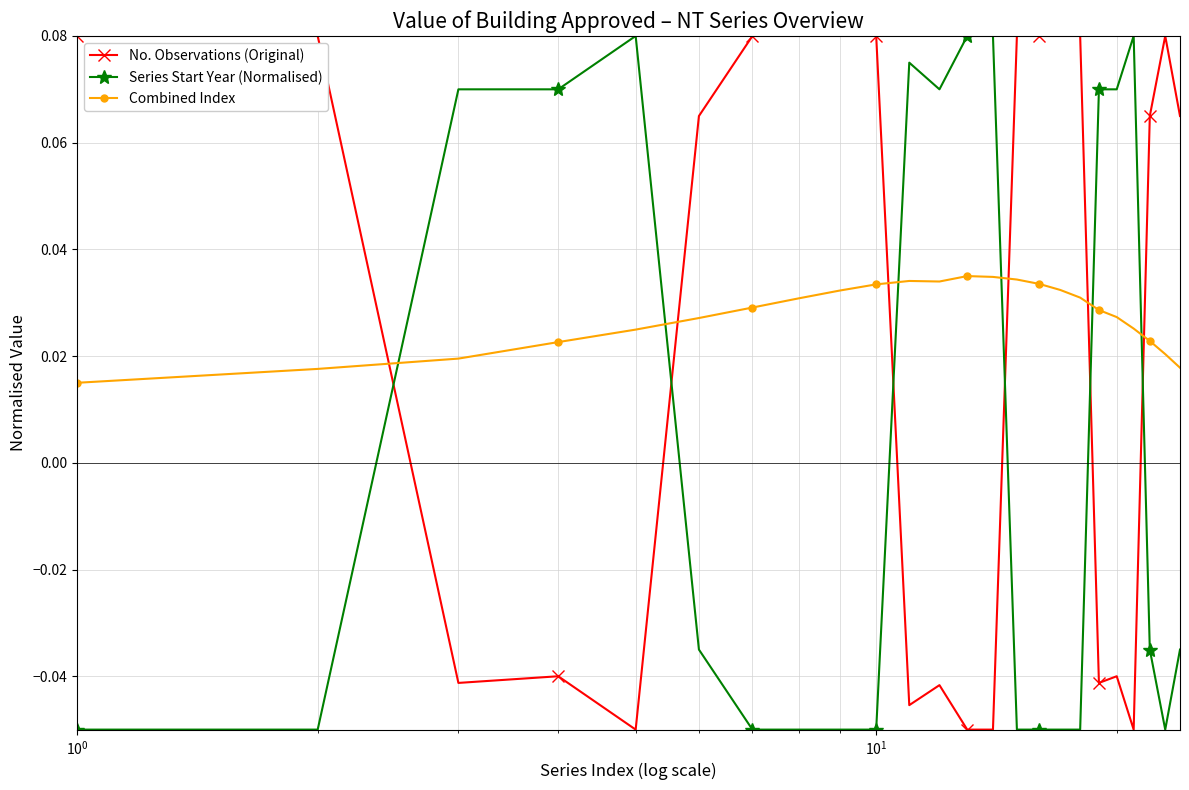

How many lines are shown in the chart?

3